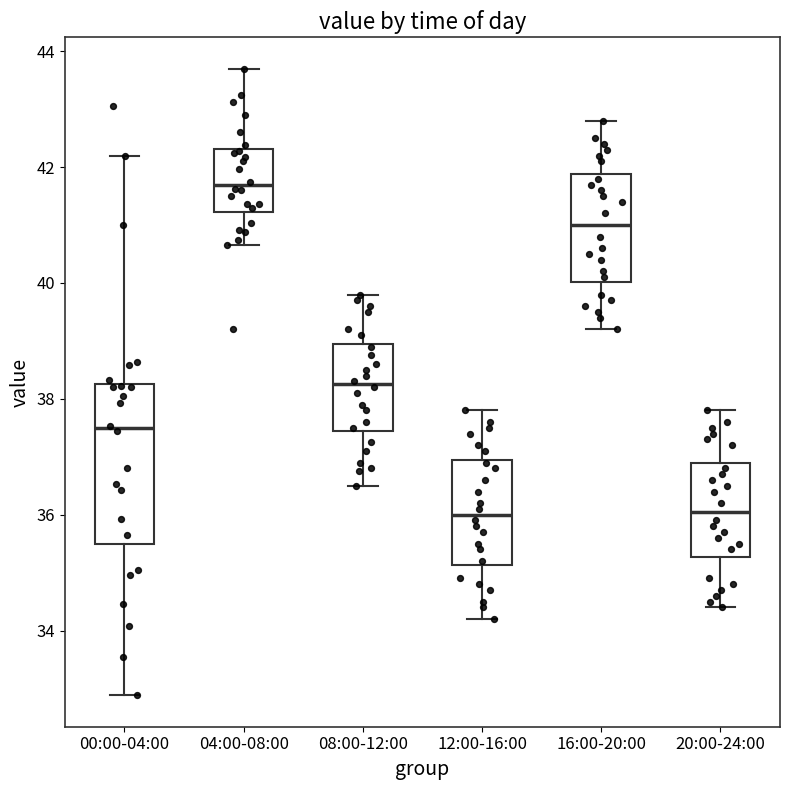

Reading left to right, transcribe this box plot: for each box, give where its median line is, the range the box spans, and where its two whiskers end, as read against the y-axis. The values are not printed on the chart, so give them approximately, as read against the axis.

00:00-04:00: median 37.4, box 35.6 to 38.2, whiskers 32.8 to 42.2
04:00-08:00: median 41.6, box 41.2 to 42.4, whiskers 40.6 to 43.8
08:00-12:00: median 38.2, box 37.4 to 39.0, whiskers 36.6 to 39.8
12:00-16:00: median 36.0, box 35.2 to 37.0, whiskers 34.2 to 37.8
16:00-20:00: median 41.0, box 40.0 to 41.8, whiskers 39.2 to 42.8
20:00-24:00: median 36.0, box 35.2 to 37.0, whiskers 34.4 to 37.8